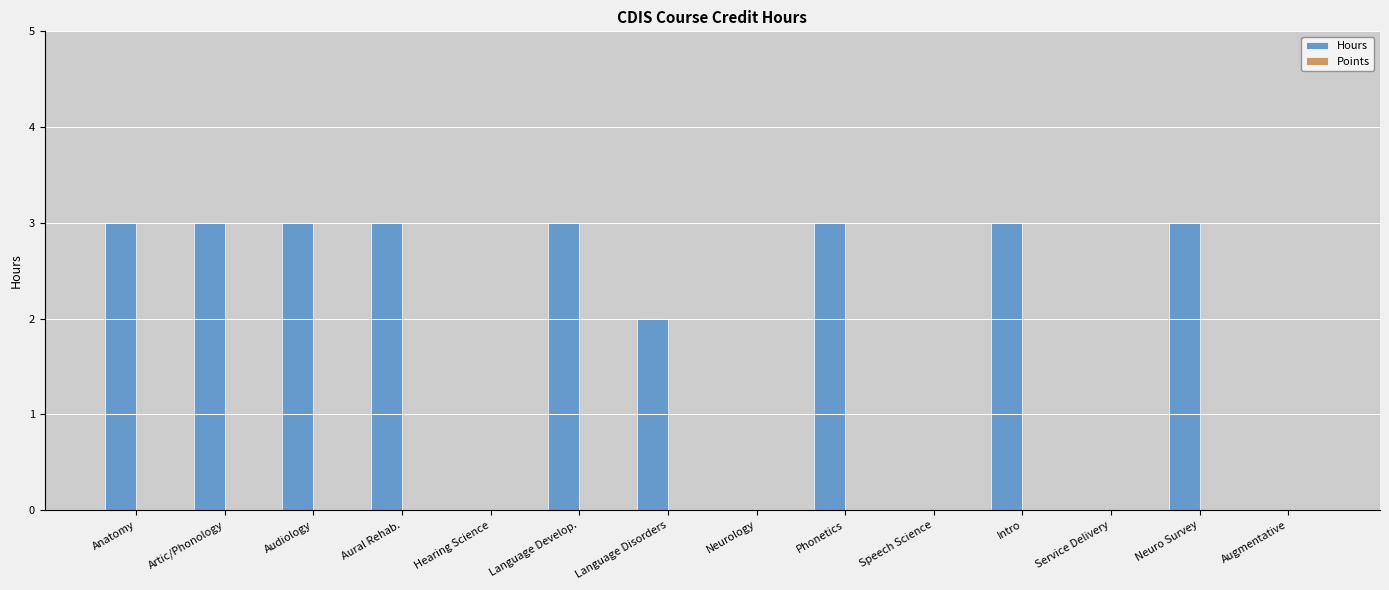

What is the sum of all values?

26